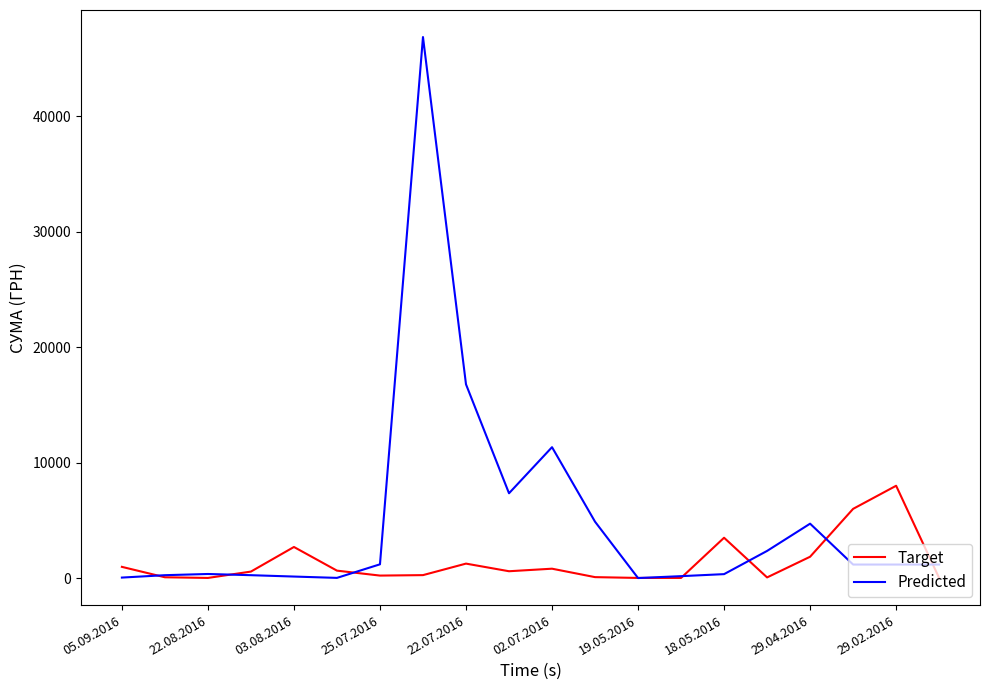

Which series has the largest total across all categories?

Predicted